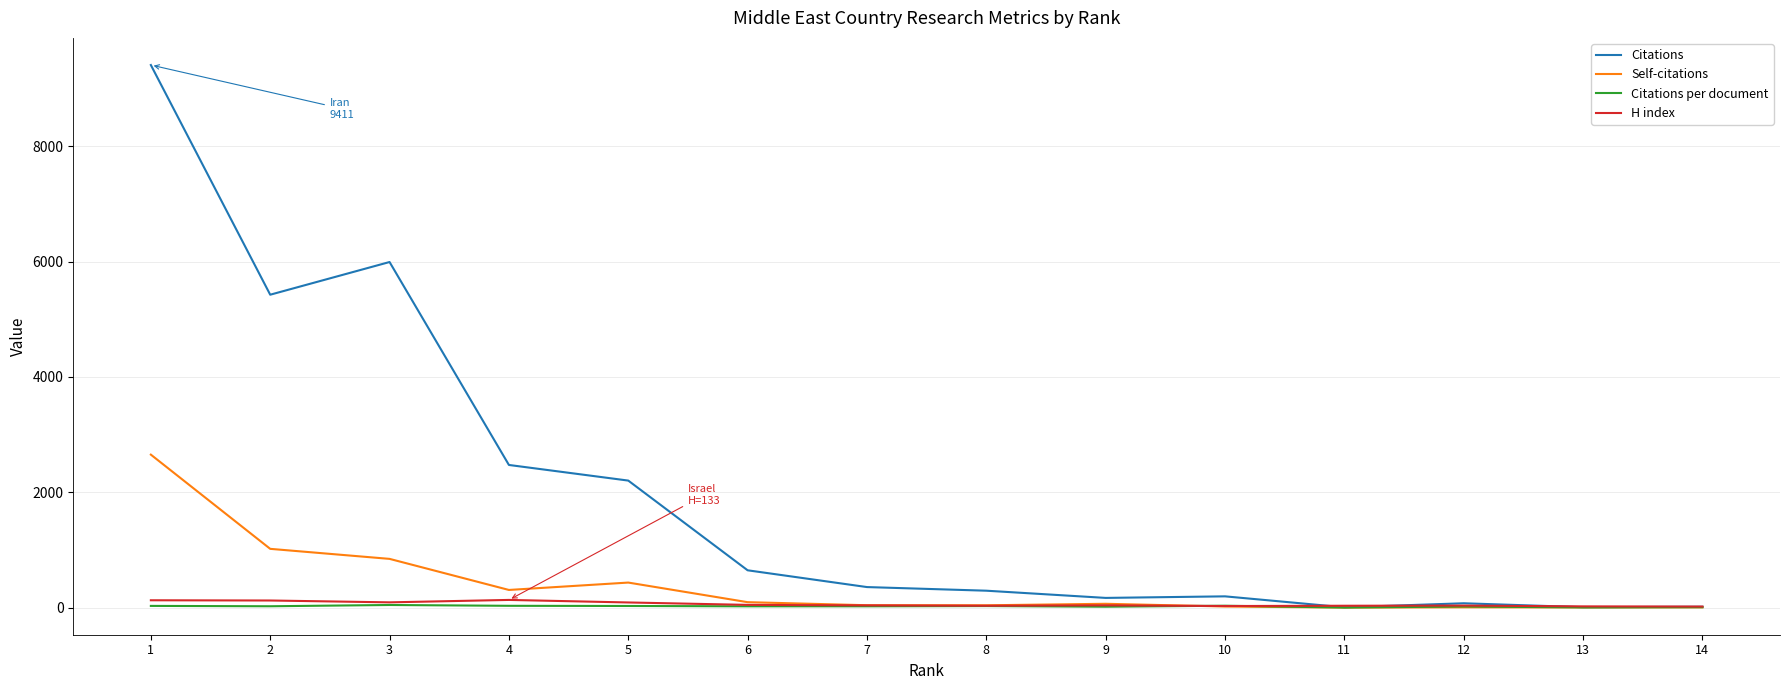

What is the average value of the Citations per document series?

21.8